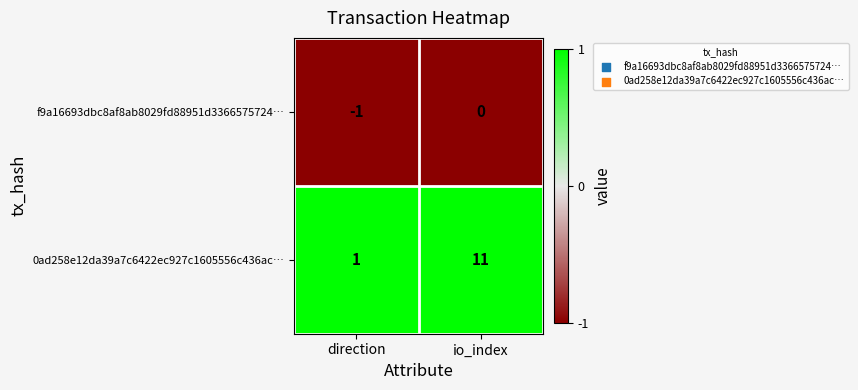

List the series in order of their peak value, lowest first.

f9a16693dbc8af8ab8029fd88951d3366575724…, 0ad258e12da39a7c6422ec927c1605556c436ac…